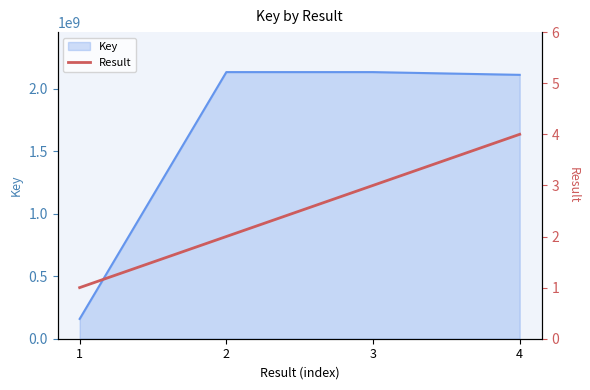

The value of Key at 4 is 1412566858. True or false?

False